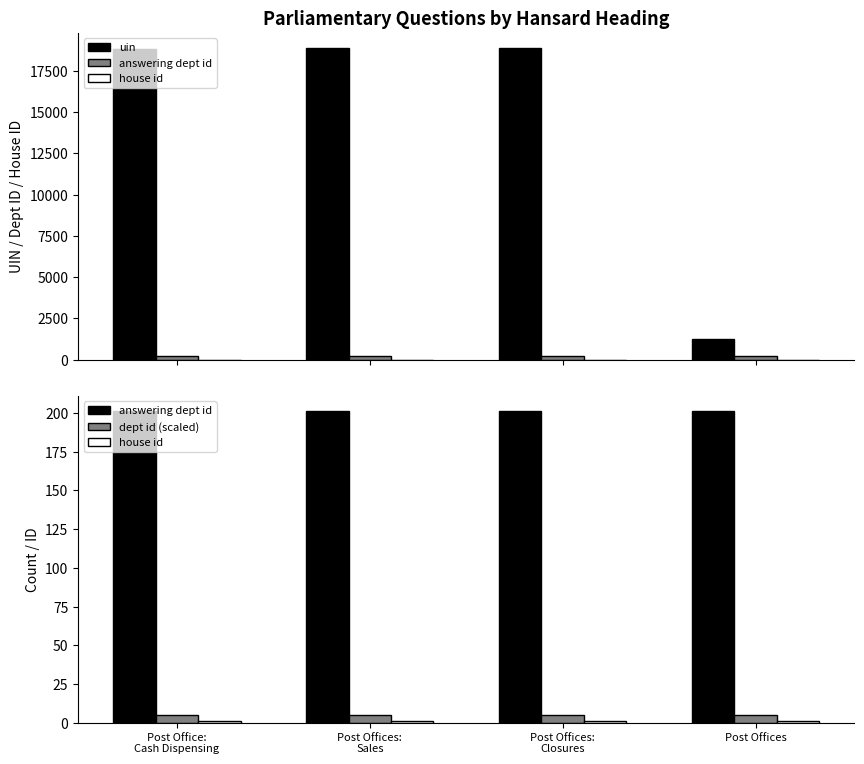

Does the chart contain stacked bars?

No